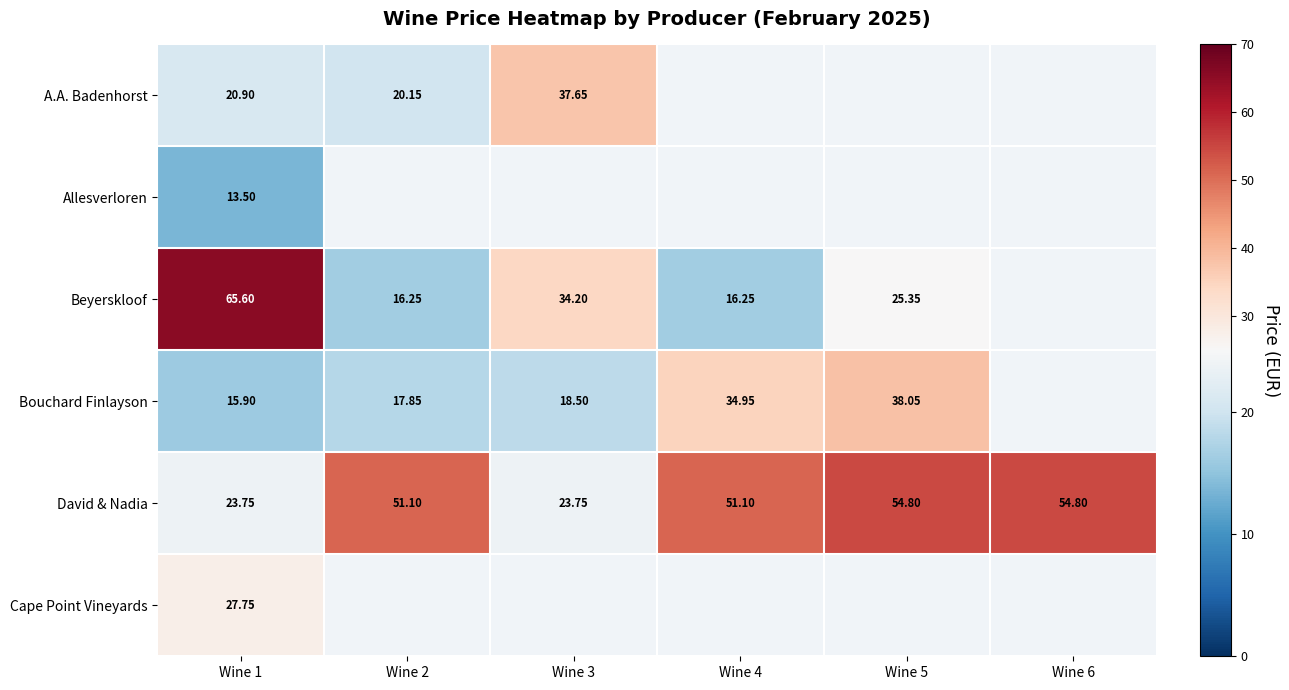

True or false: David & Nadia has a value of 51.1 at Wine 2.

True